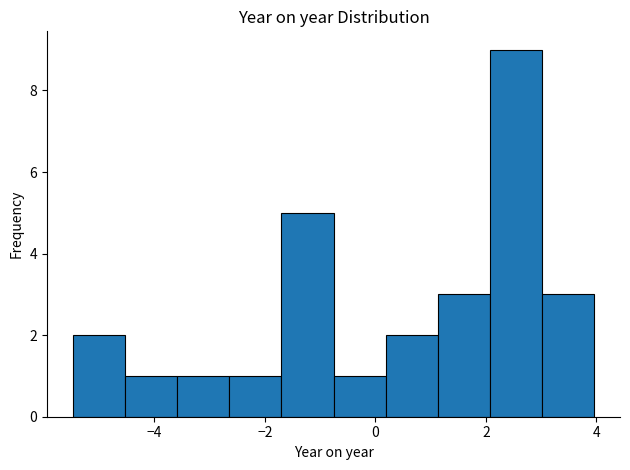

Which range on the x-axis has the tallest bar?

2.0 to 3.0